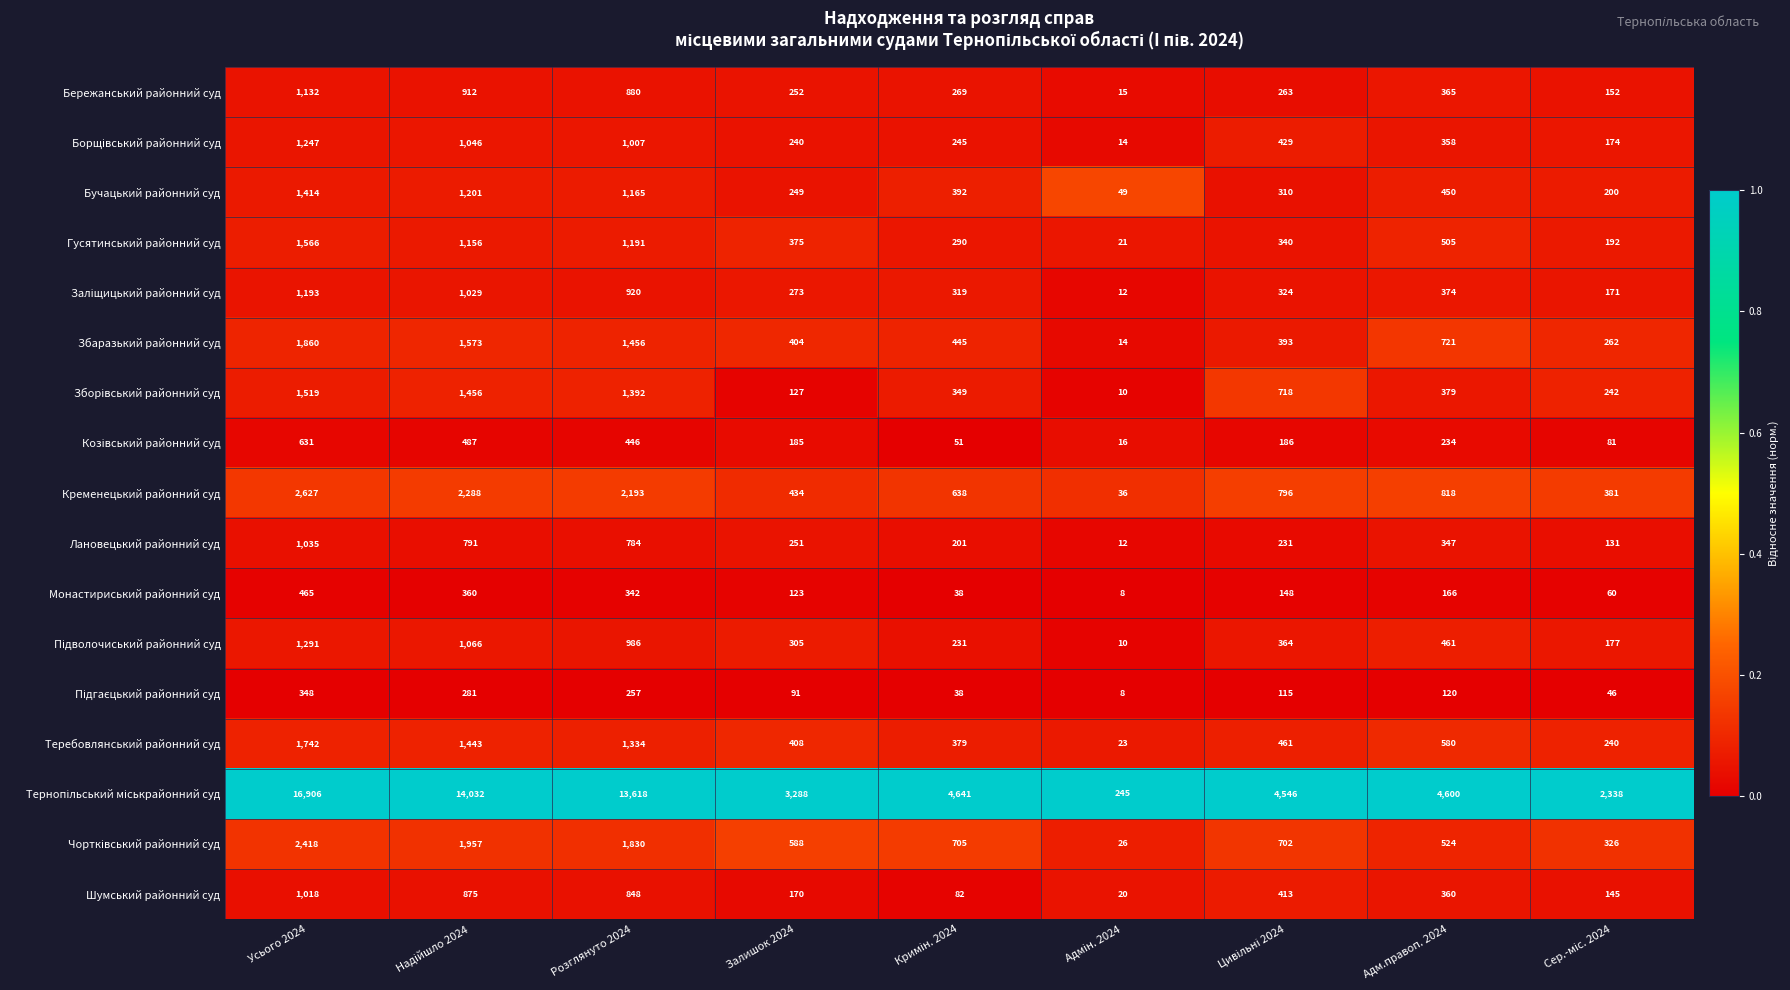

Which category has the highest value in the Збаразький районний суд series?

Усього 2024